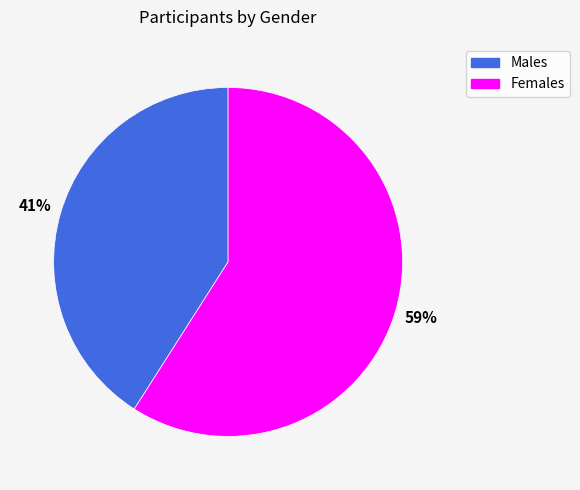

To the nearest percent, what is the difference between the largest and smallest slice percentages?

18%